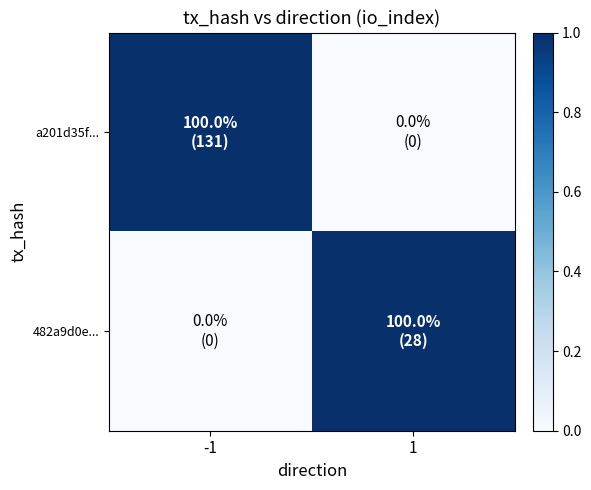

At 1, list the series in order from largest to smallest.

482a9d0e..., a201d35f...